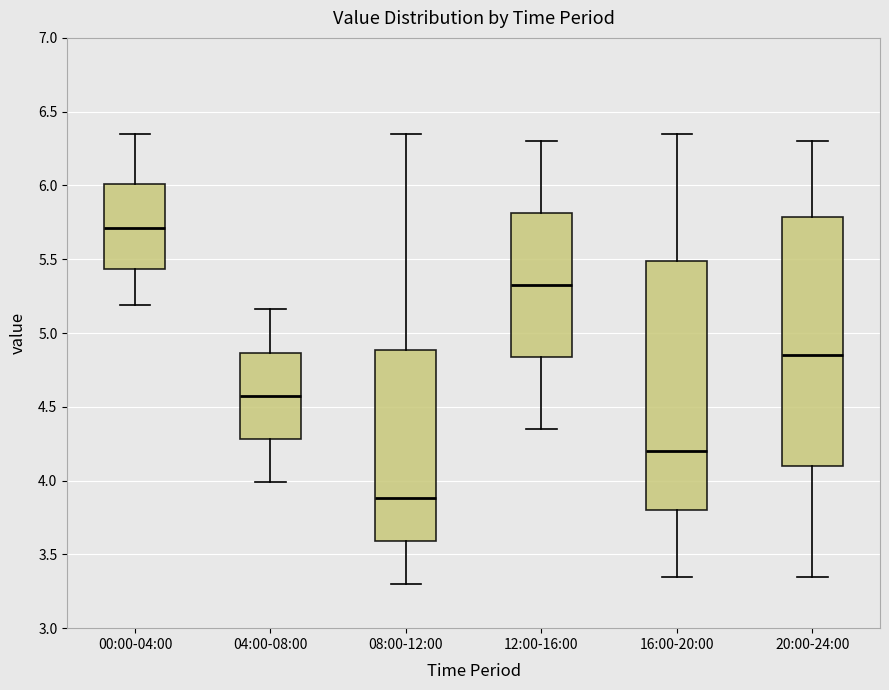

Where does the median line of the box for 00:00-04:00 sit on the y-axis? The values are not printed on the chart, so give them approximately, as read against the axis.

5.70